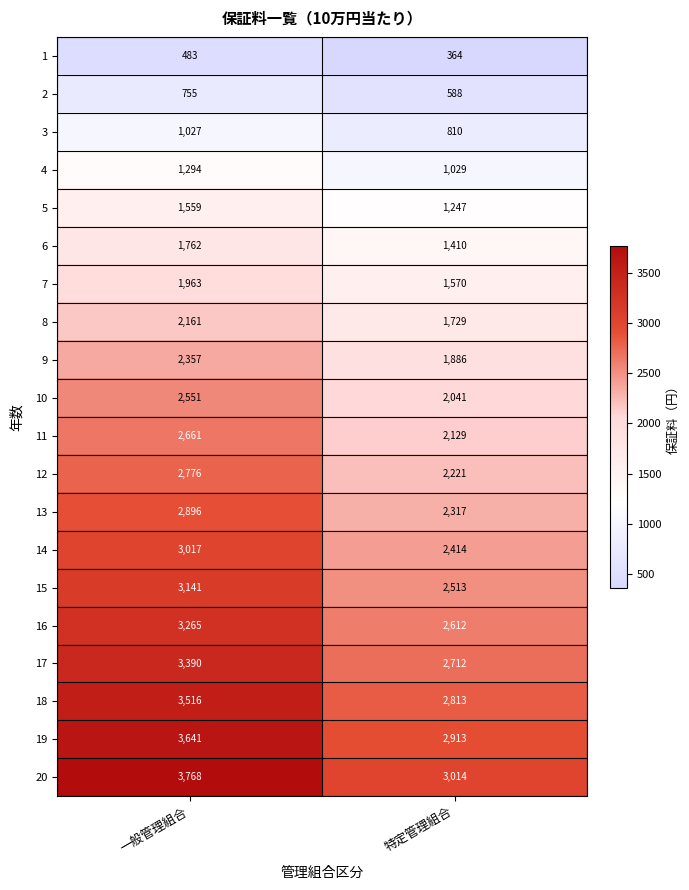

At which label is 4 closest to 1161?

特定管理組合